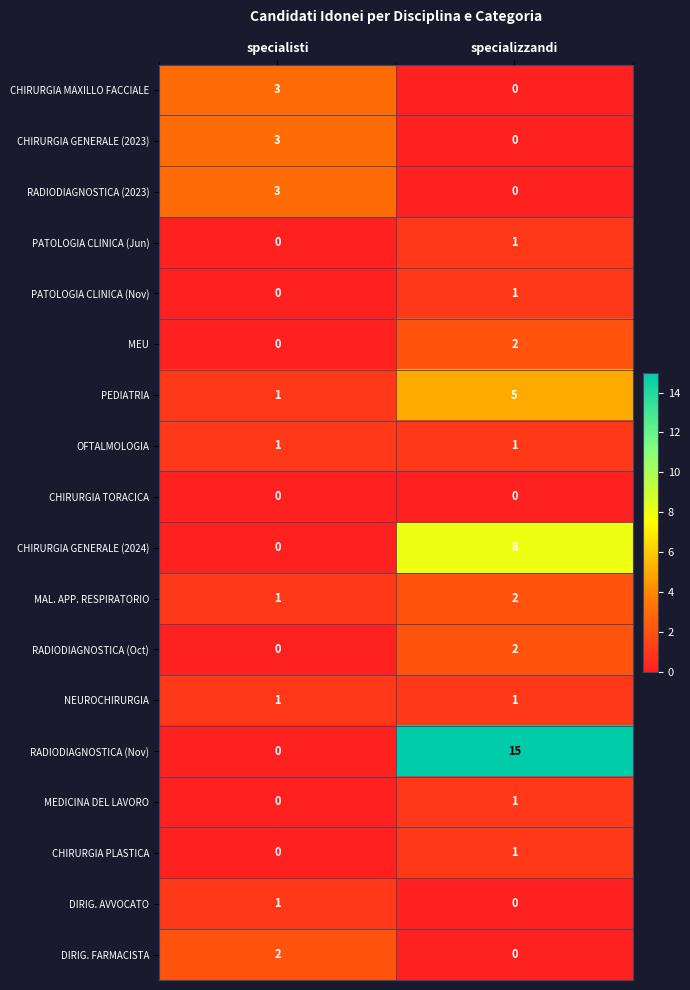

What is the total value across all series at specialisti?

16